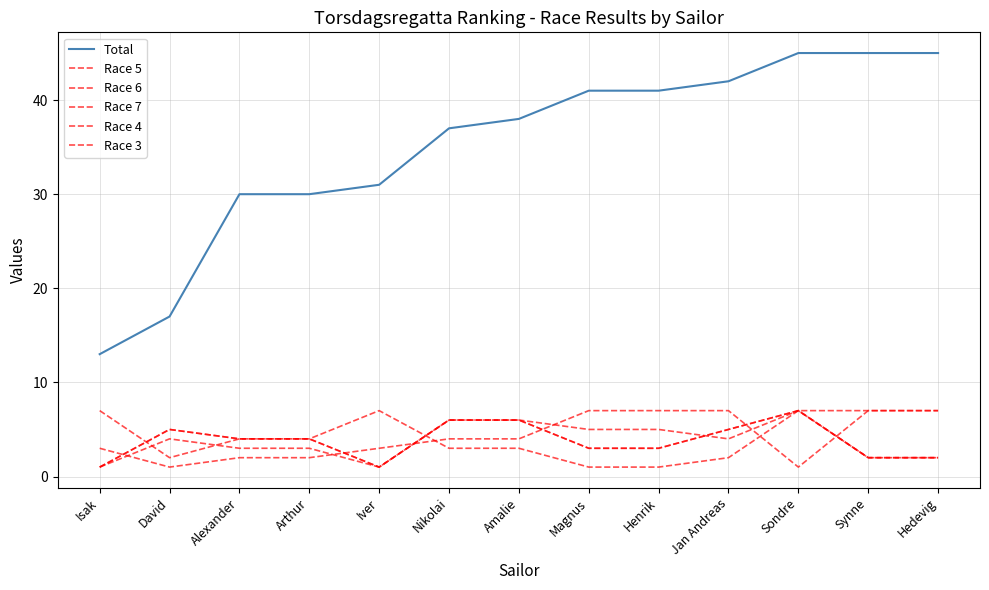

The value of Race 5 at Synne is 2. True or false?

True